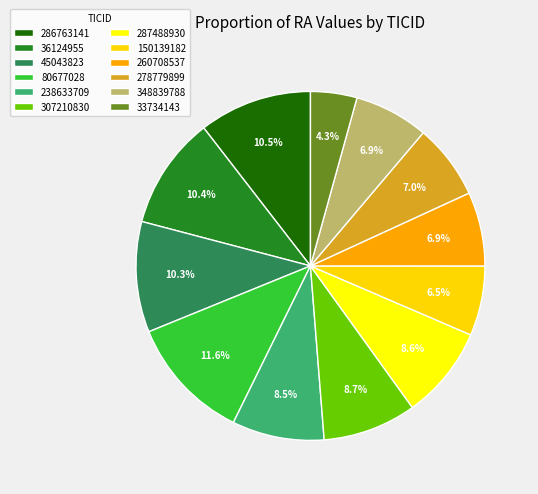

How many segments does this pie chart have?

12